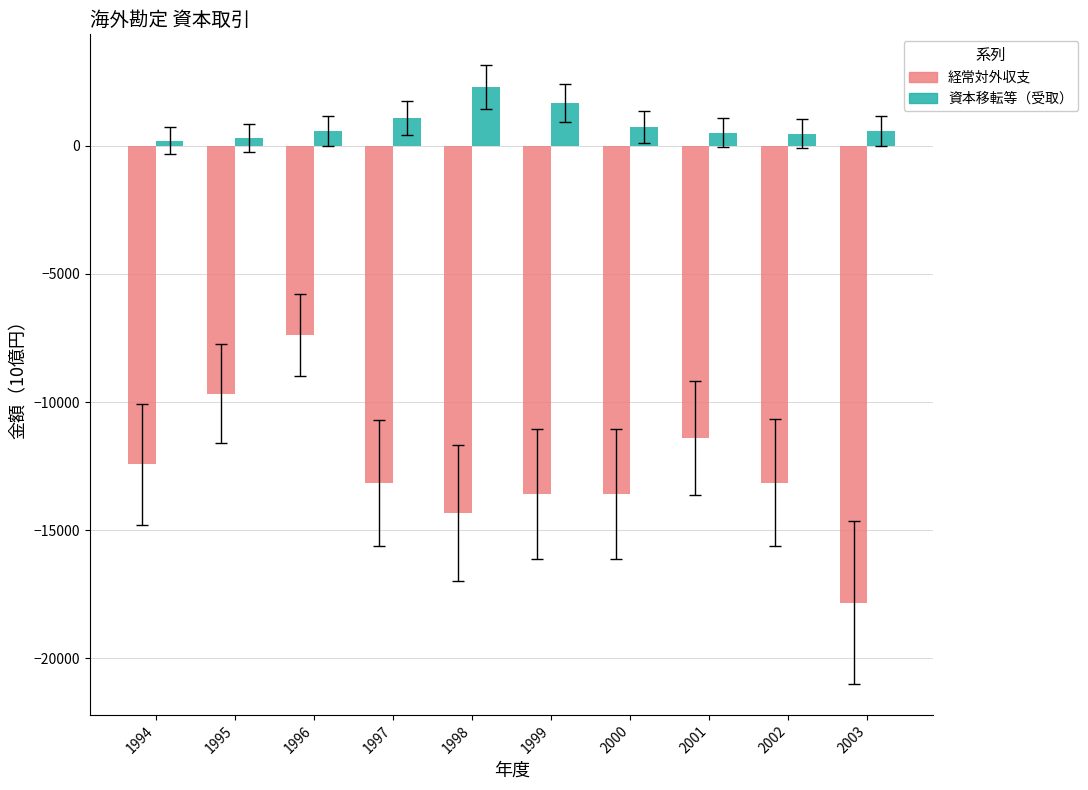

Rank the series at 1997 from lowest to highest value.

経常対外収支, 資本移転等（受取）